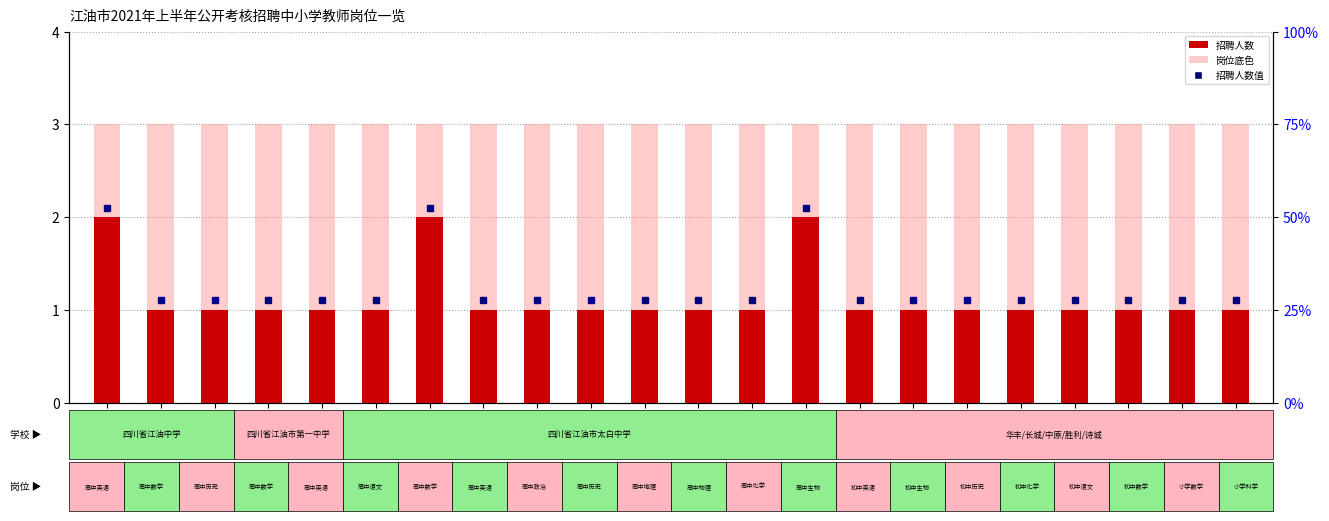

Which series has the widest spread of values?

招聘人数